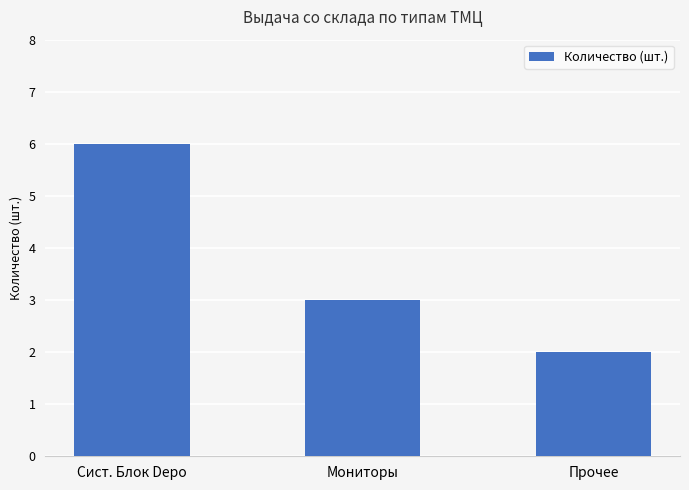

What is the sum of the values at Прочее and Сист. Блок Depo?

8